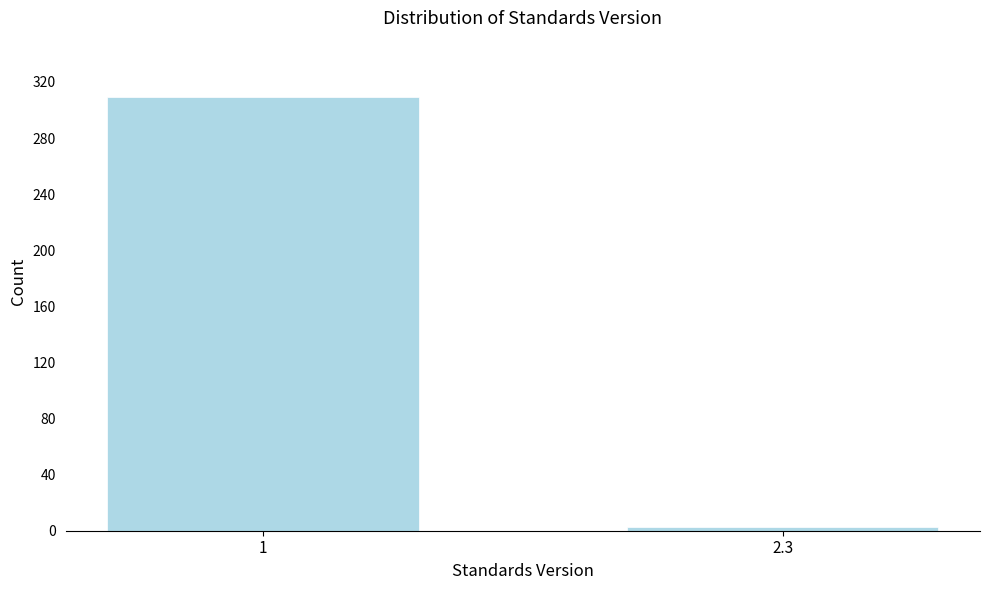

Reading left to right, transcribe all the data shown in this chart.

309	3